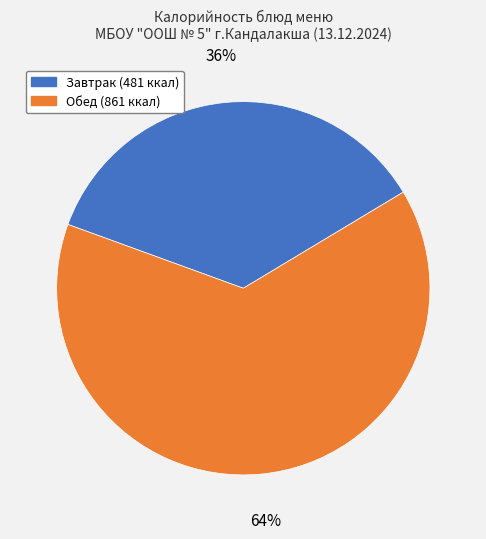

Count the number of slices in the pie.

2